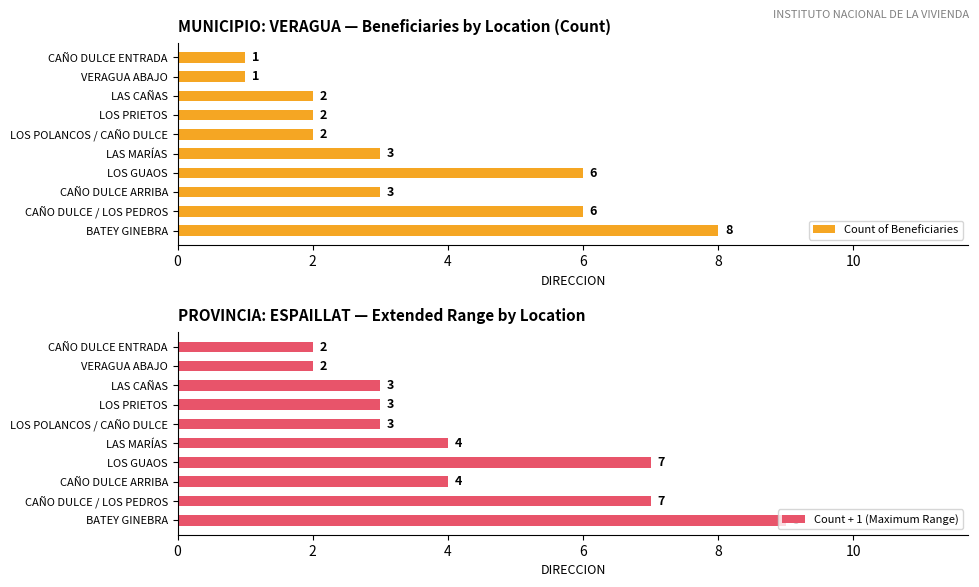

The value of Count + 1 (Maximum Range) at LOS PRIETOS is 3. True or false?

True